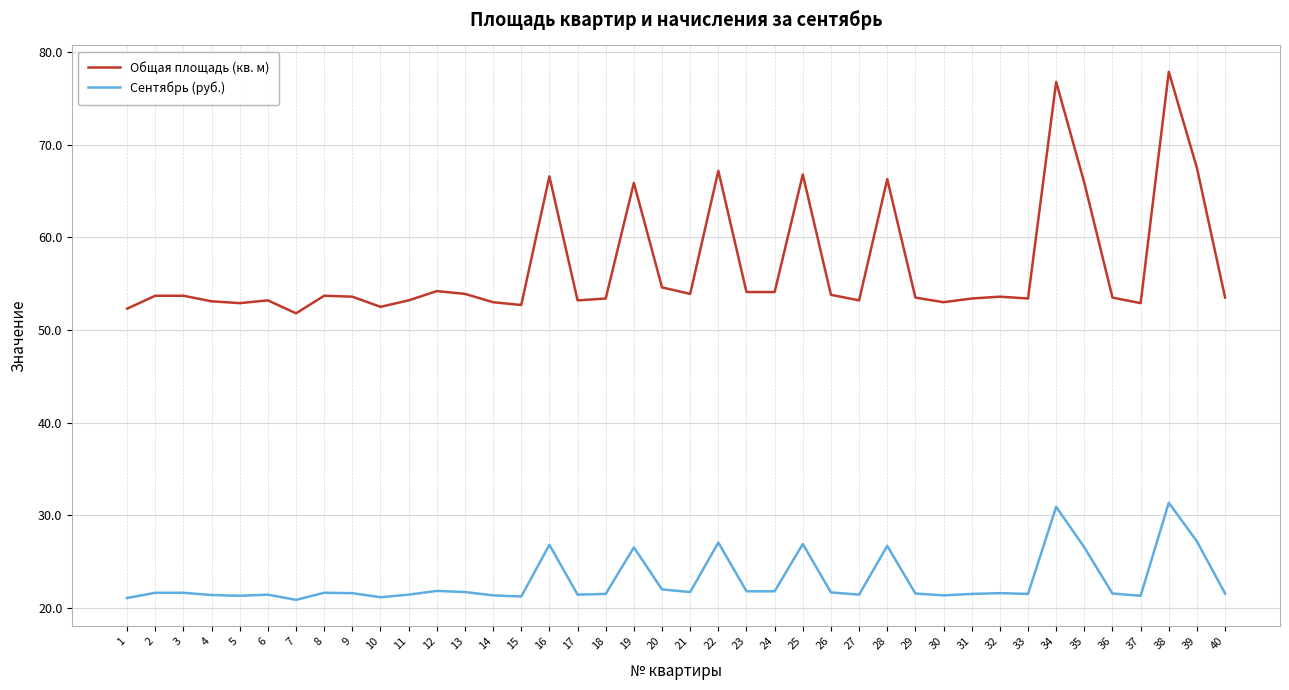

At which category is the sum across all series the highest?

38